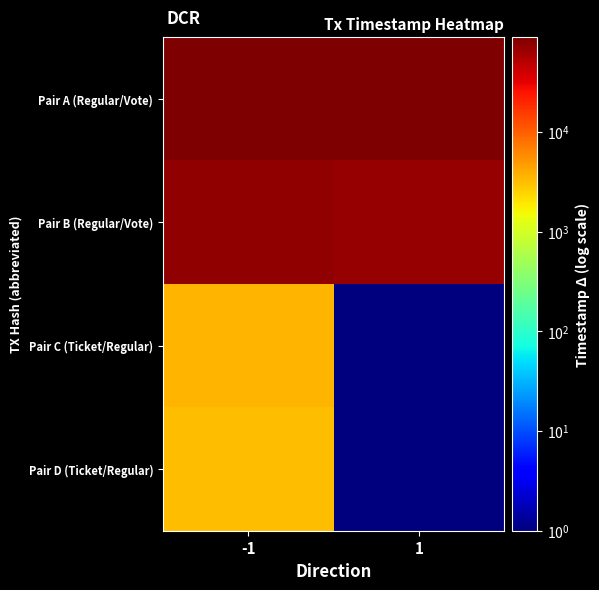

Which has a higher value, -1 or 1?

-1